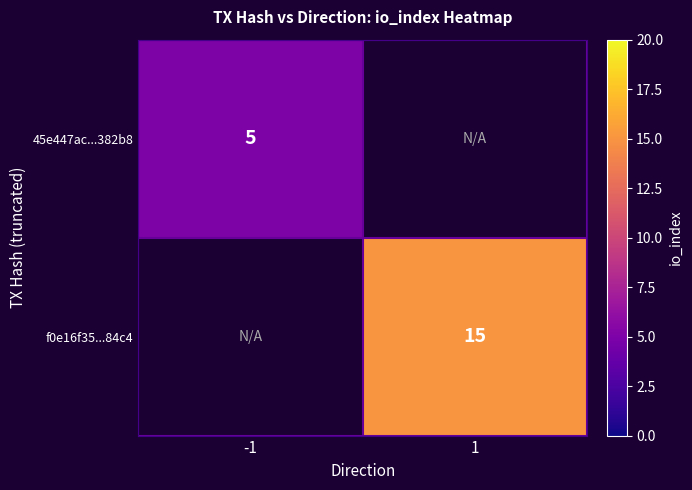

The value of 45e447ac...382b8 at -1 is 7. True or false?

False